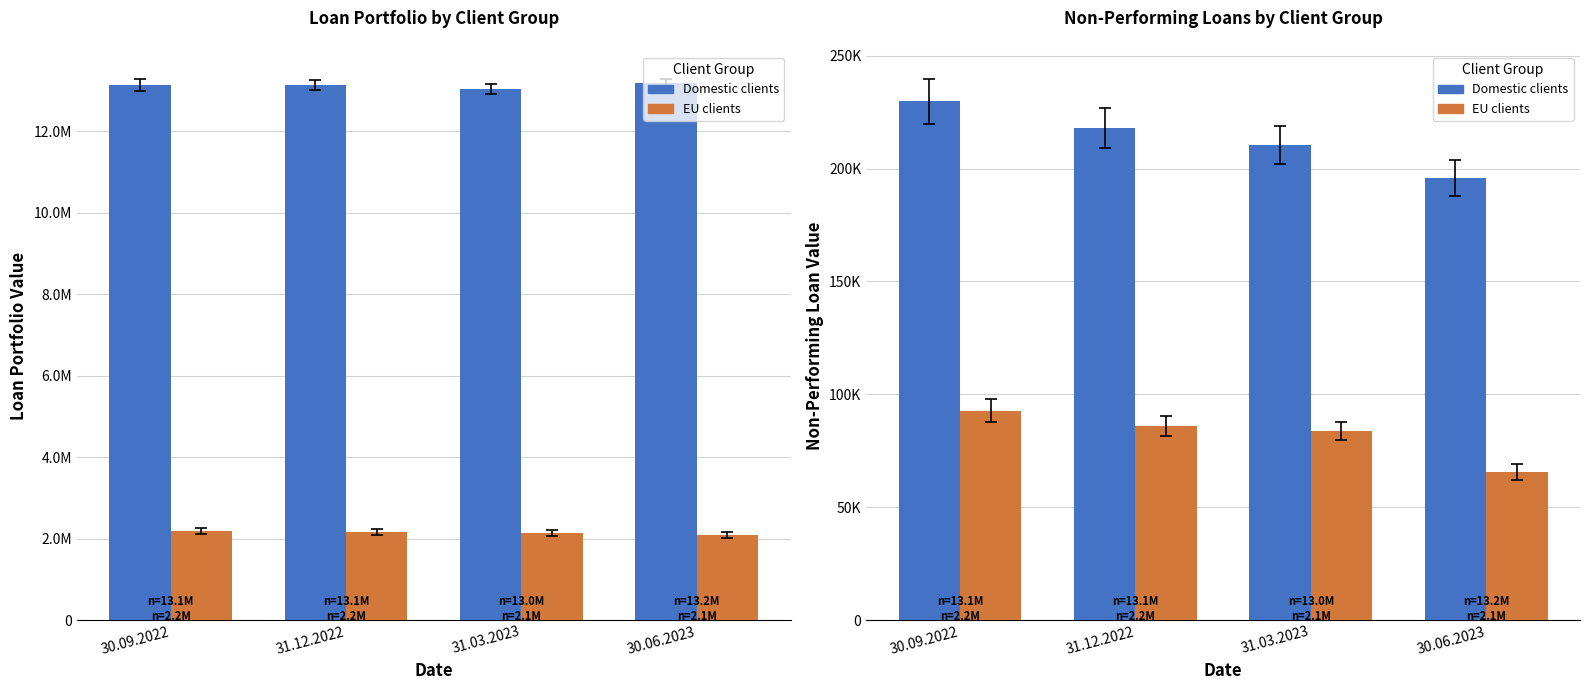

Which series has the largest total across all categories?

Domestic clients